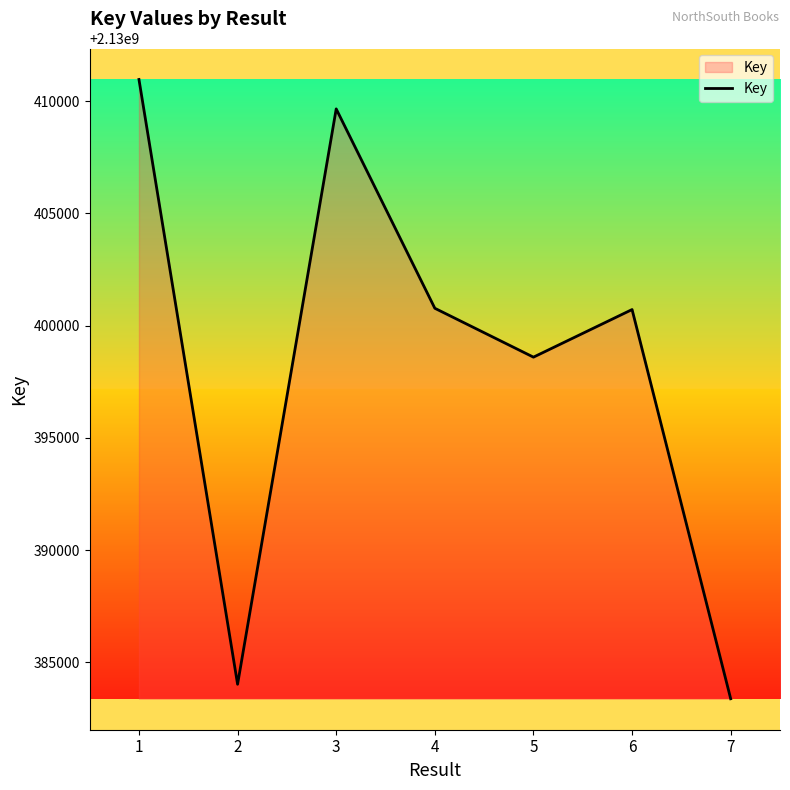

Which label corresponds to the smallest value in the chart?

7